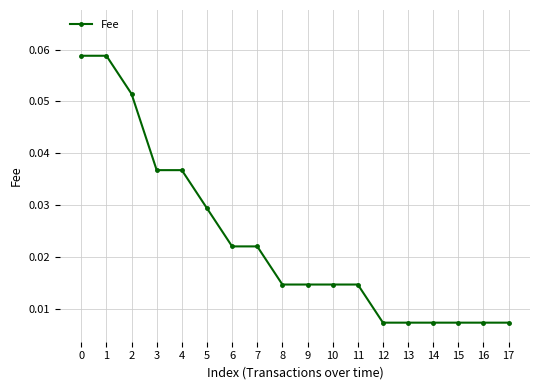

Count the values in the range 0 to 1.

18